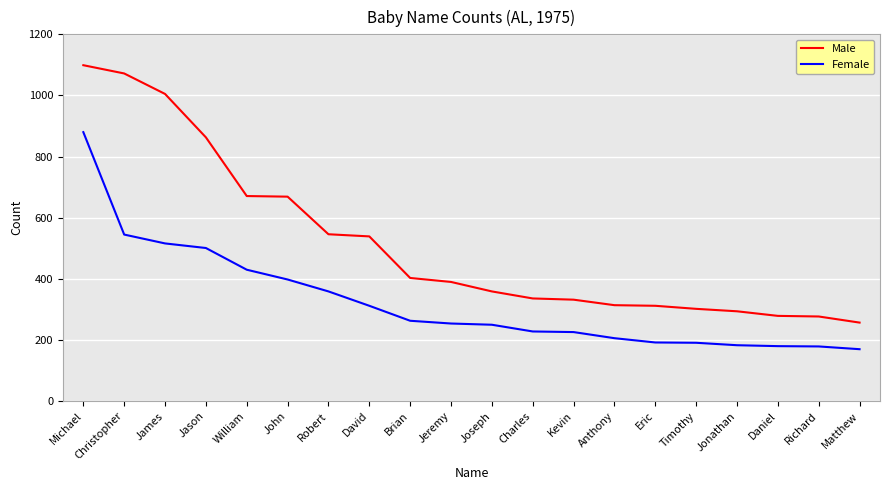

Does the chart display data point markers on the line(s)?

No